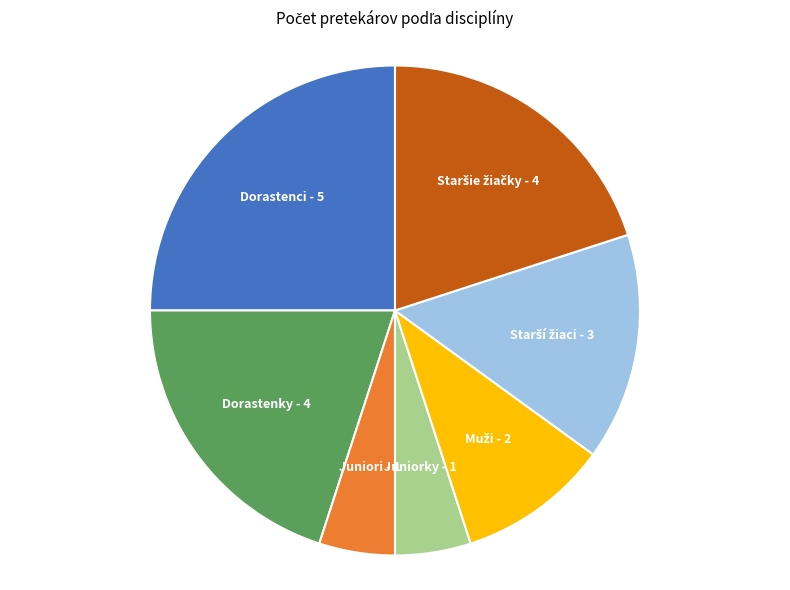

True or false: Juniori - 1 accounts for 5% of the total.

True